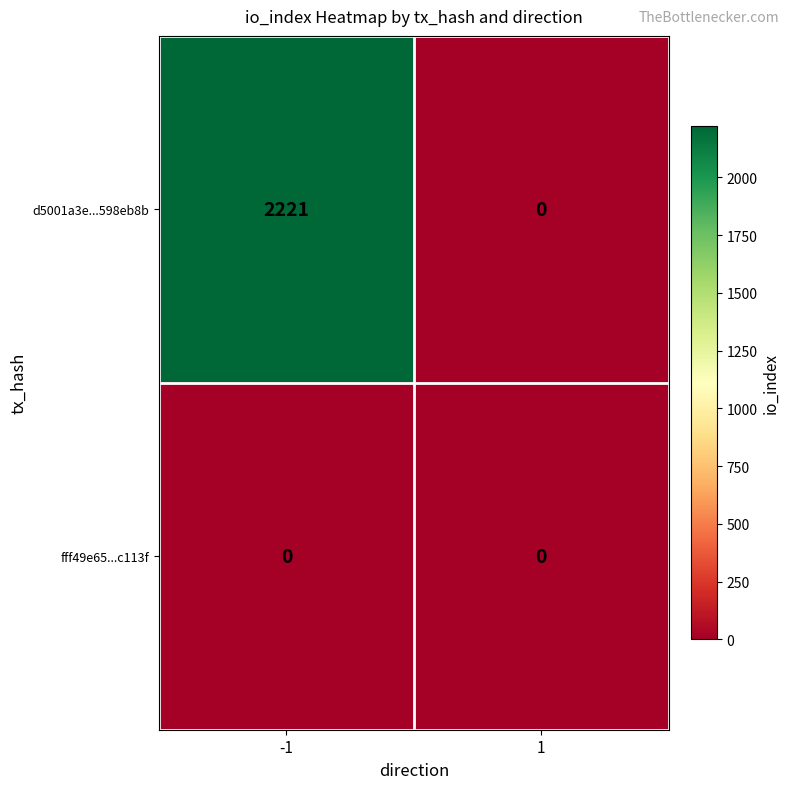

Which series changed the most between -1 and 1?

d5001a3e...598eb8b